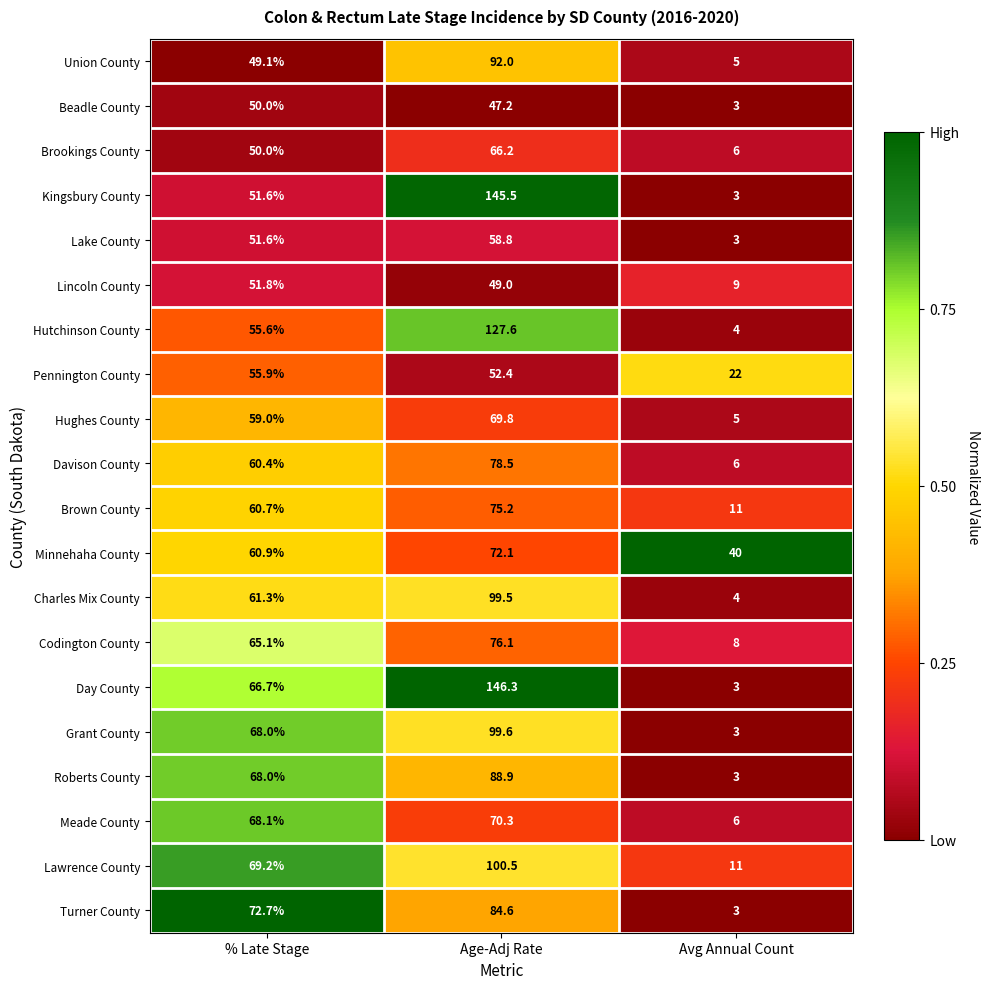

What is the sum of the Turner County values at % Late Stage and Avg Annual Count?

75.7